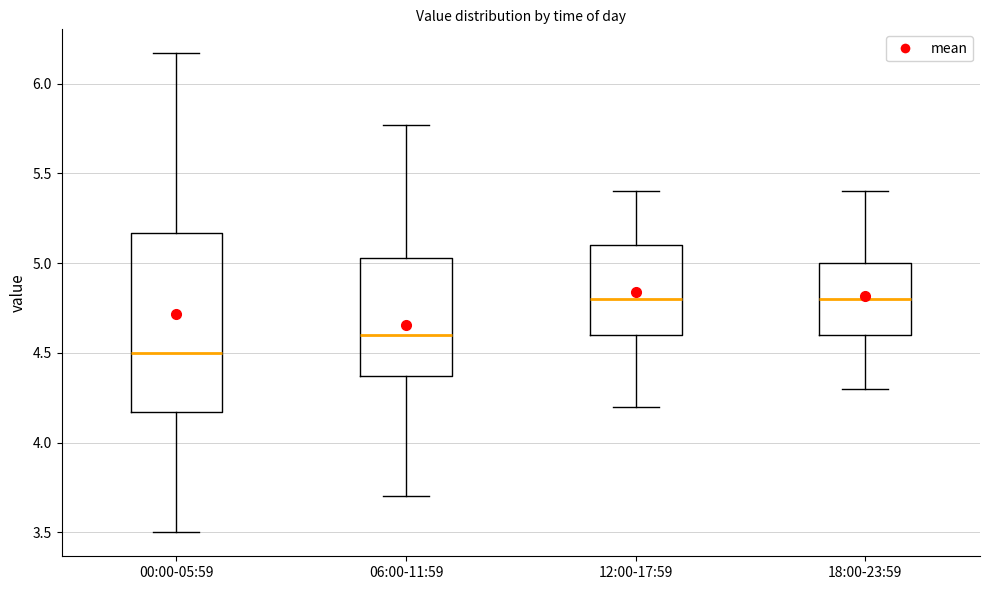

Which box is the tallest, from its lower edge to its upper edge?

00:00-05:59